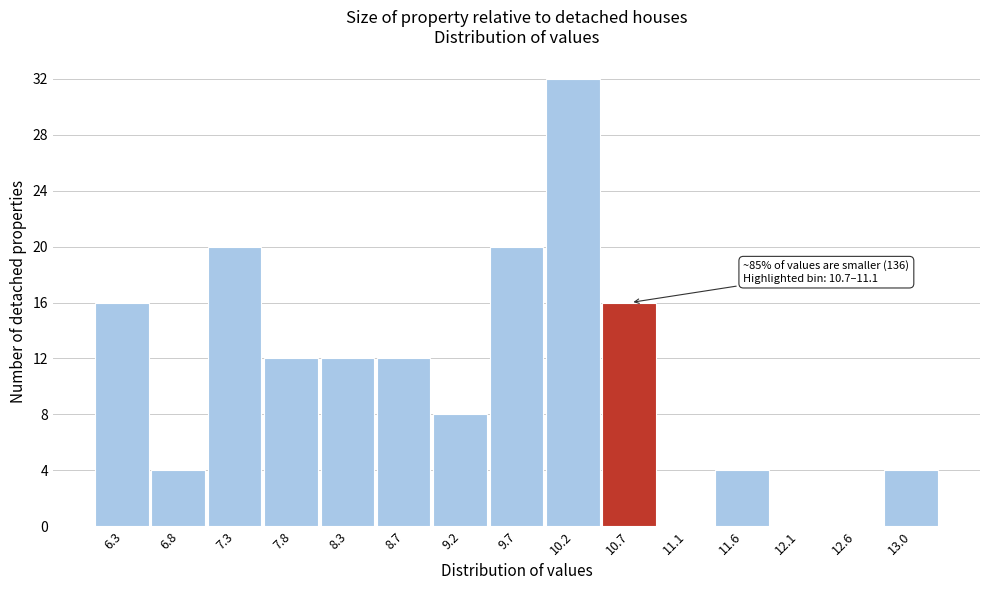

Reading left to right, list all the values displayed in this chart.

6.3=16	6.8=4	7.3=20	7.8=12	8.3=12	8.7=12	9.2=8	9.7=20	10.2=32	10.7=16	11.1=0	11.6=4	12.1=0	12.6=0	13.0=4